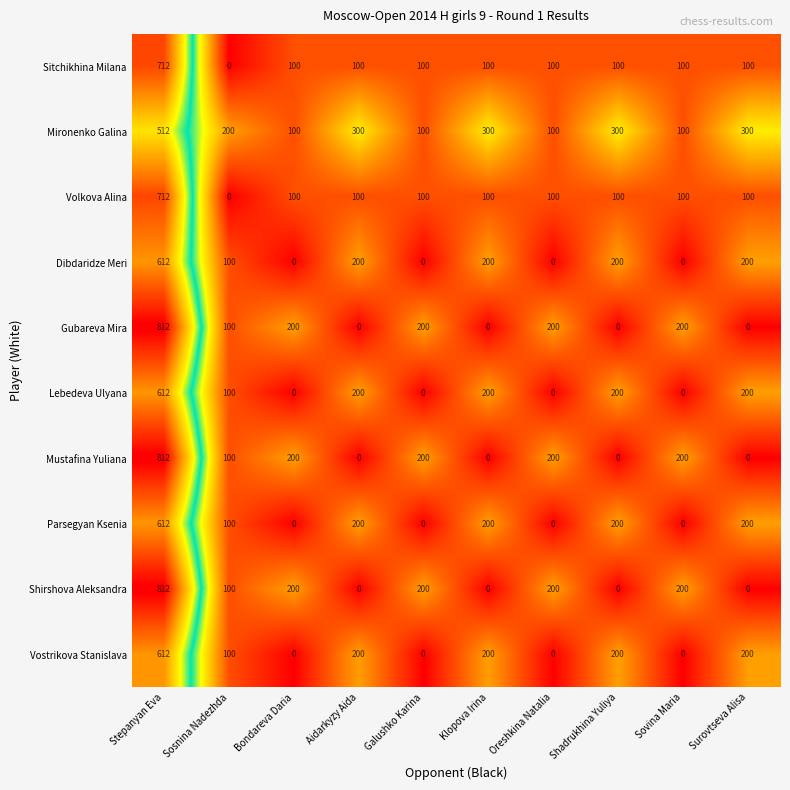

How many data points does each series have?

10